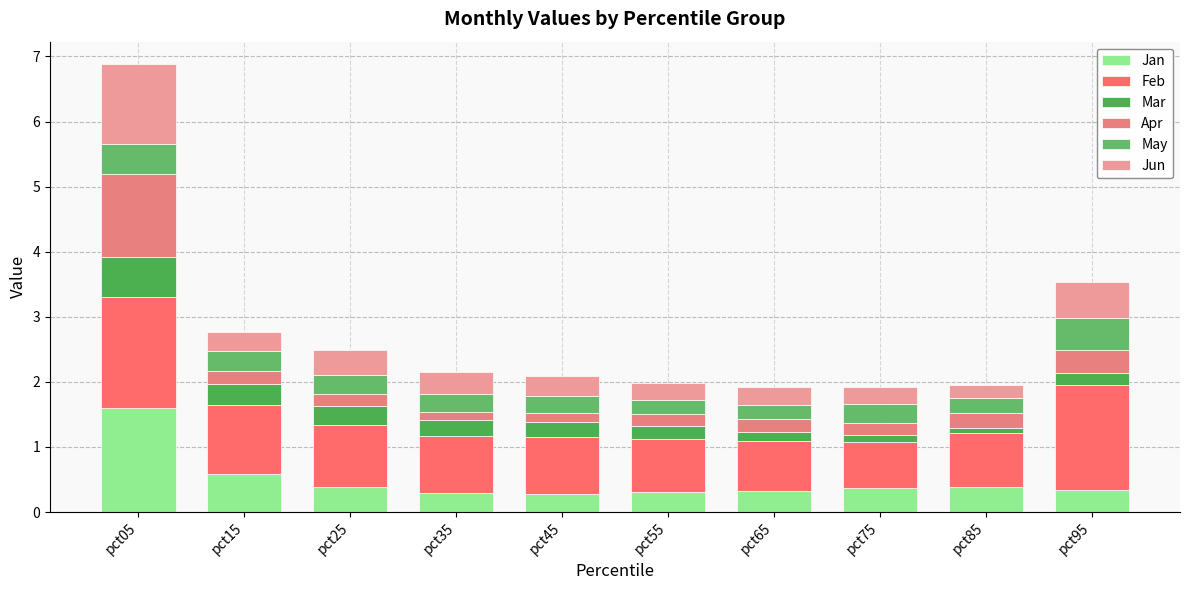

True or false: Mar has a value of 0.2 at pct55.

True